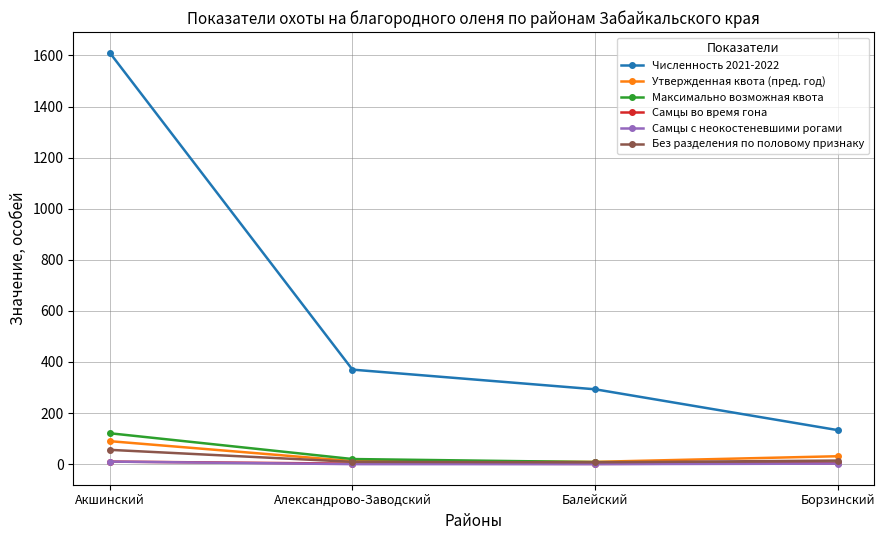

What is the maximum value for Максимально возможная квота?

121